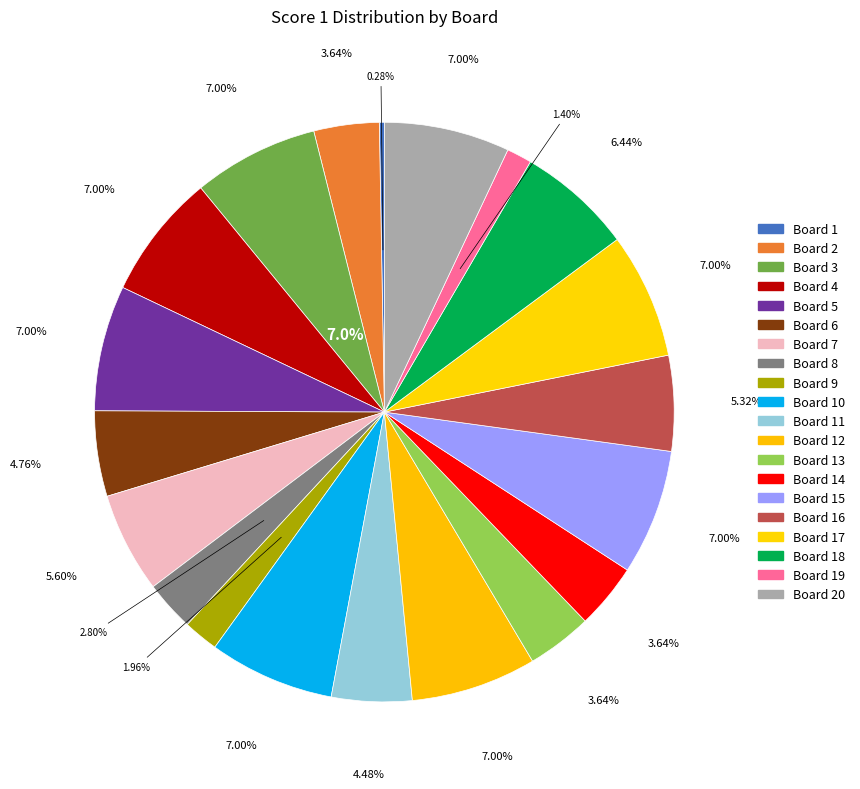

Combined, do Board 15 and Board 6 account for over 50%?

No